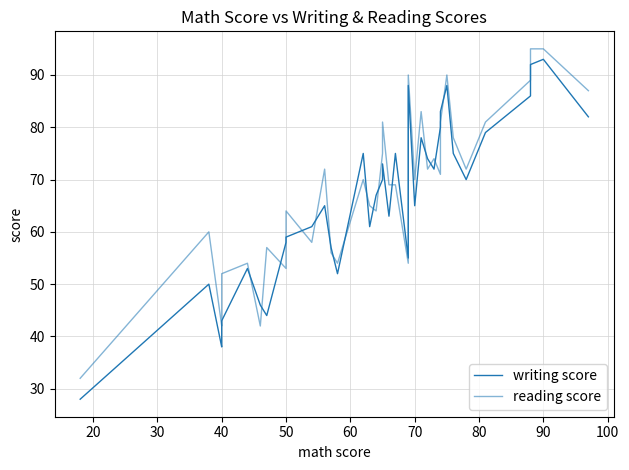

What is the sum of all writing score values?

2662